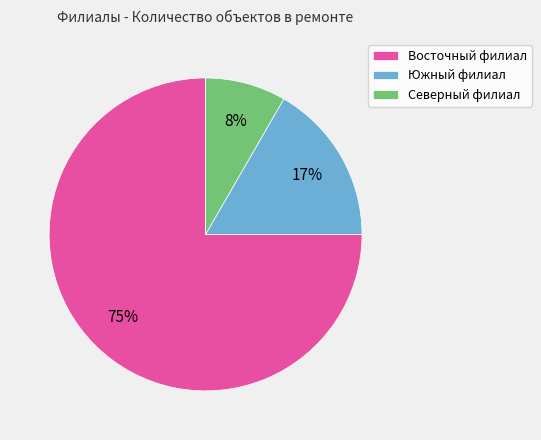

How many slices are in this pie chart?

3